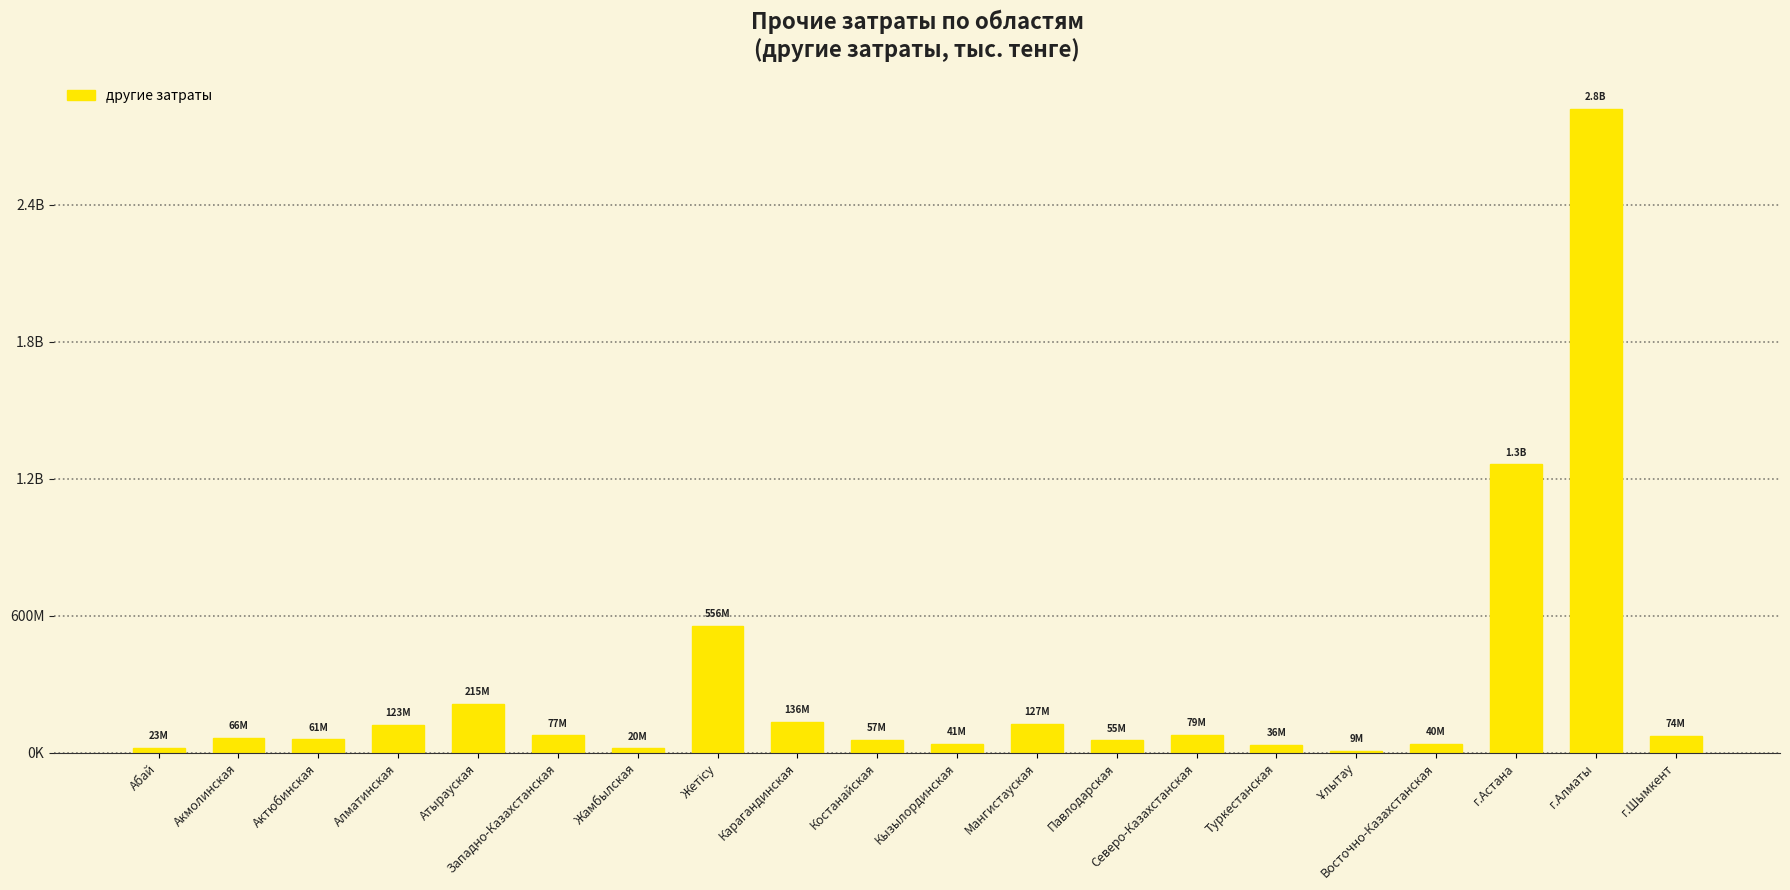

Are the bars horizontal?

No